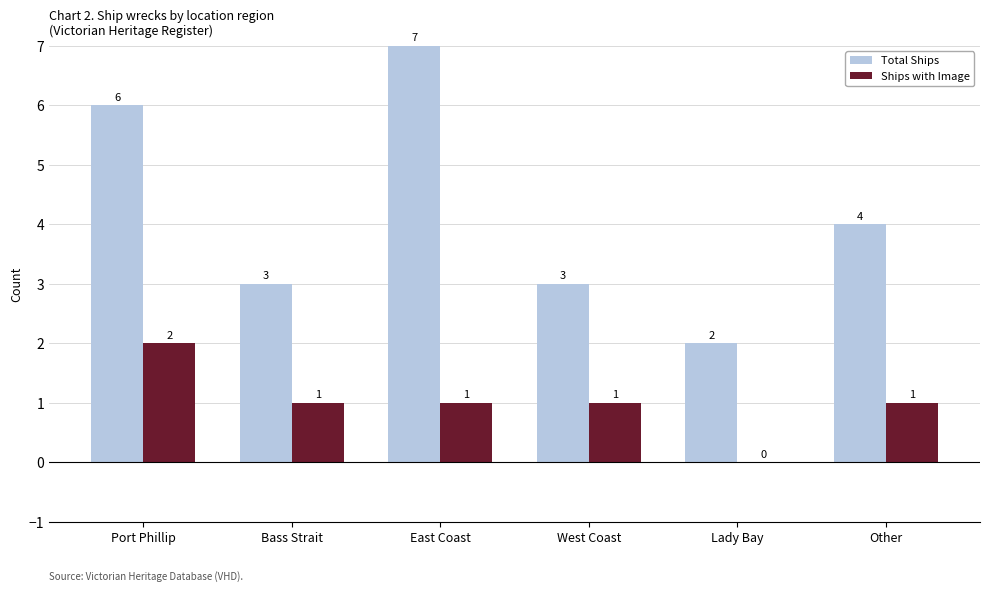

What is the total value across all series at East Coast?

8